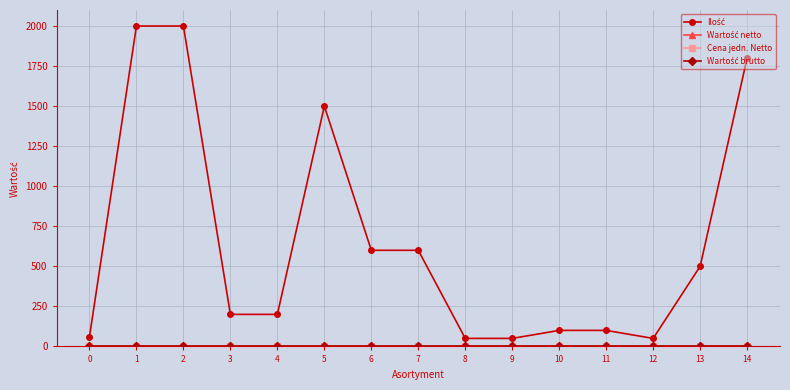

What is the difference between the maximum and minimum values in the Ilość series?

1950